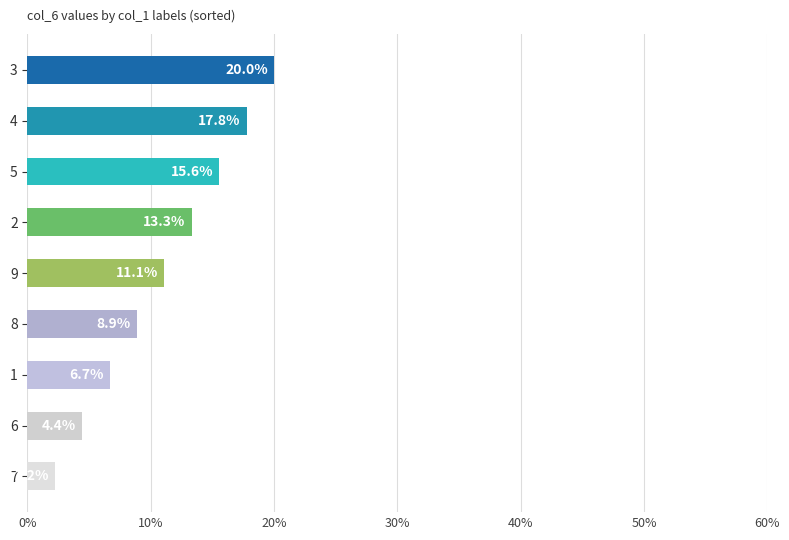

List the labels in order of value, largest first.

3, 4, 5, 2, 9, 8, 1, 6, 7